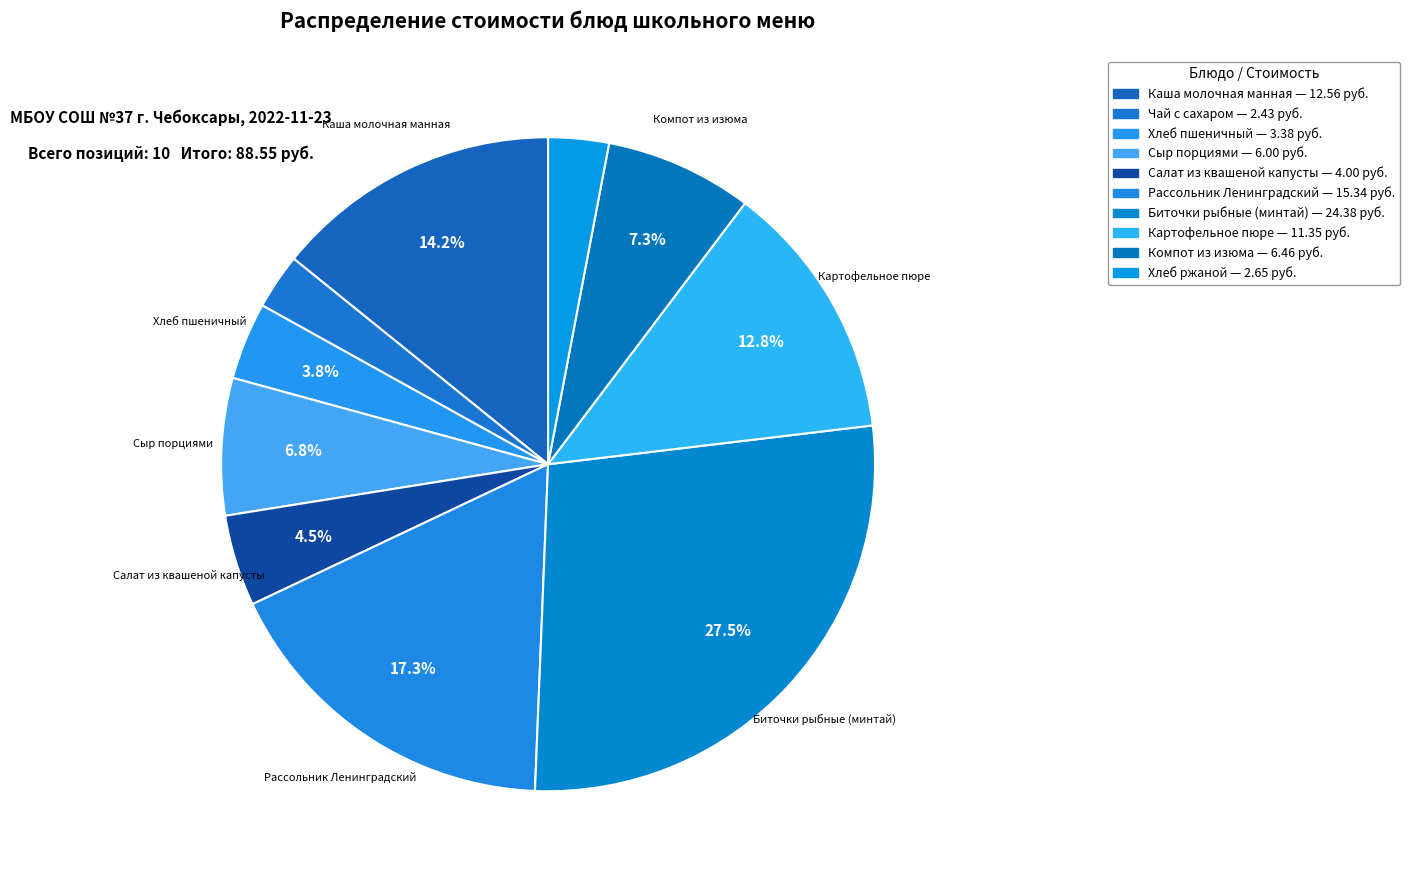

Rank the categories by value from lowest to highest.

Чай с сахаром, Хлеб ржаной, Хлеб пшеничный, Салат из квашеной капусты, Сыр порциями, Компот из изюма, Картофельное пюре, Каша молочная манная, Рассольник Ленинградский, Биточки рыбные (минтай)